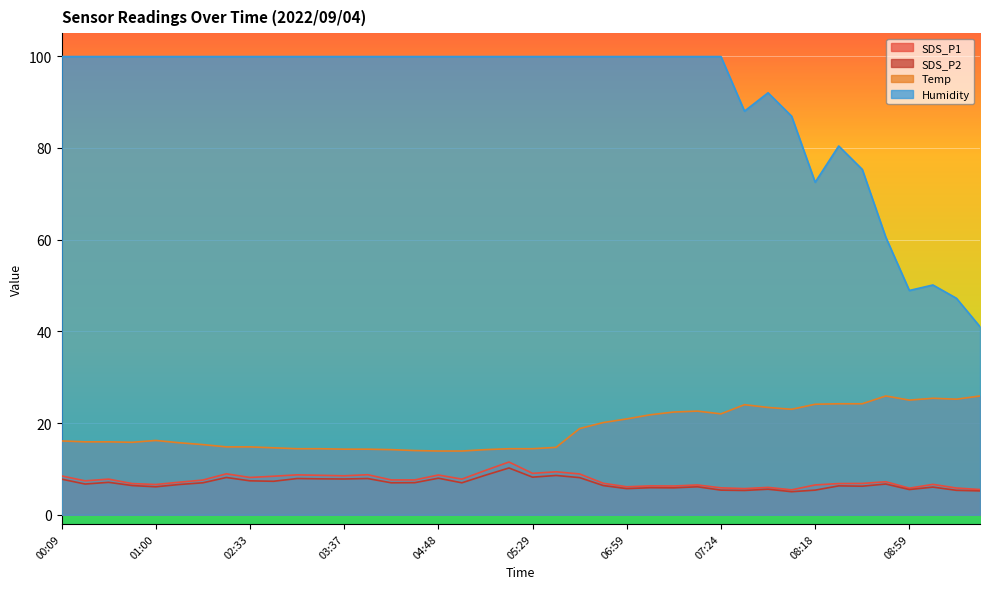

What position from the right is 04:42?

25